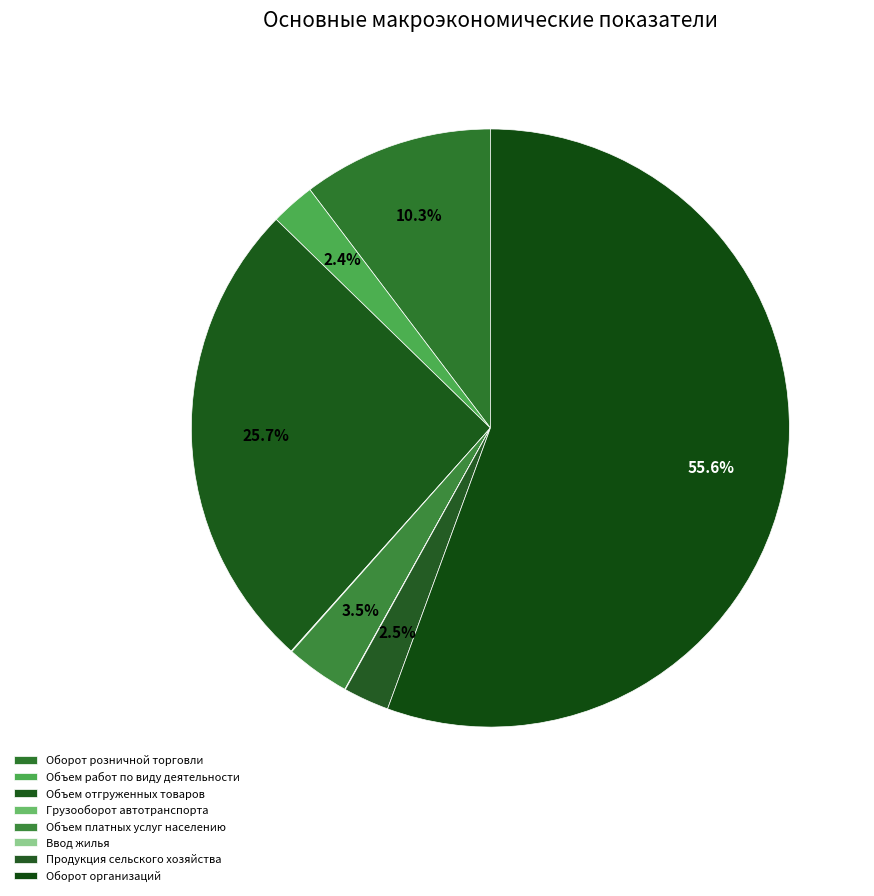

How many slices are in this pie chart?

8